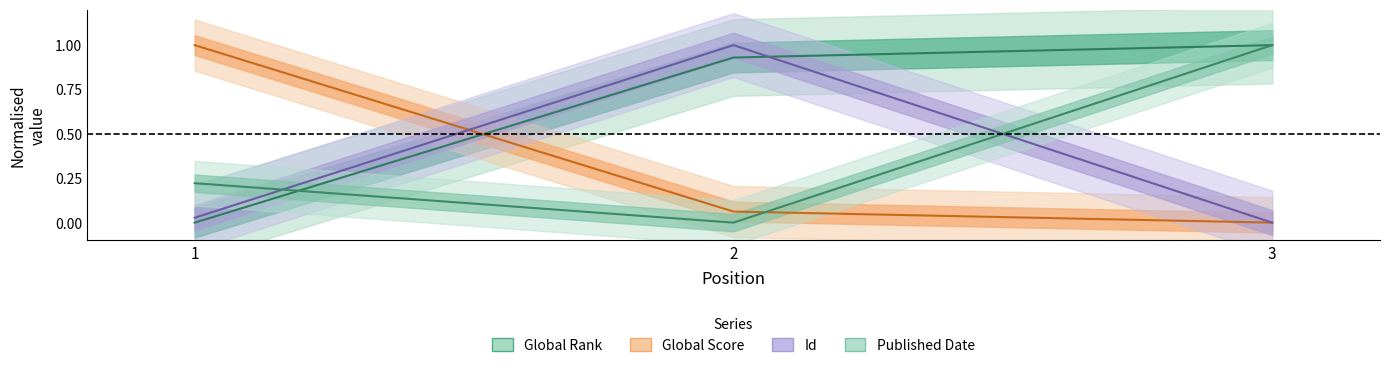

Between 1 and 2, which is larger?

2